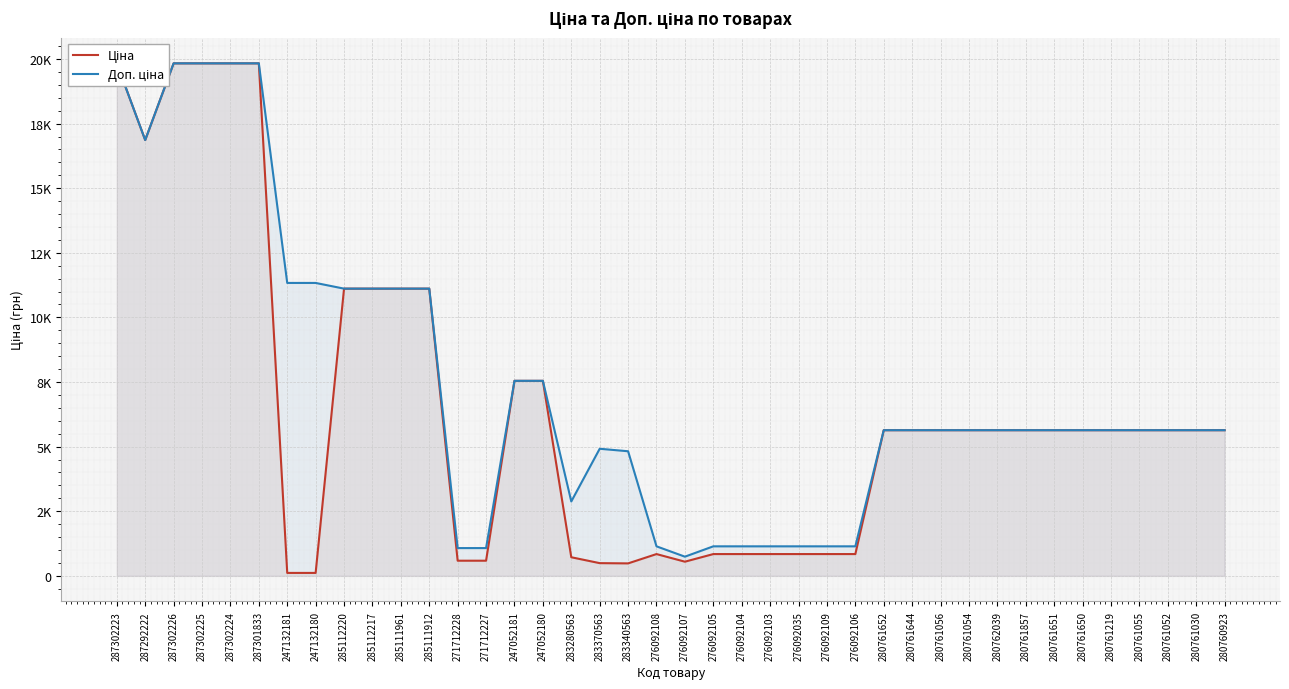

Rank the series by their maximum value, from highest to lowest.

Ціна, Доп. ціна